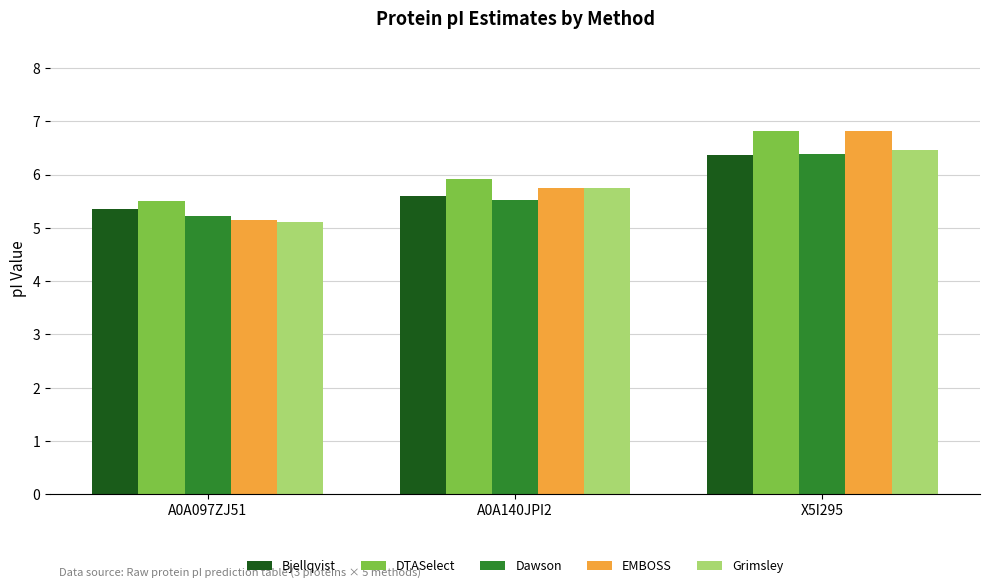

What is the total value across all series at A0A140JPI2?

28.5